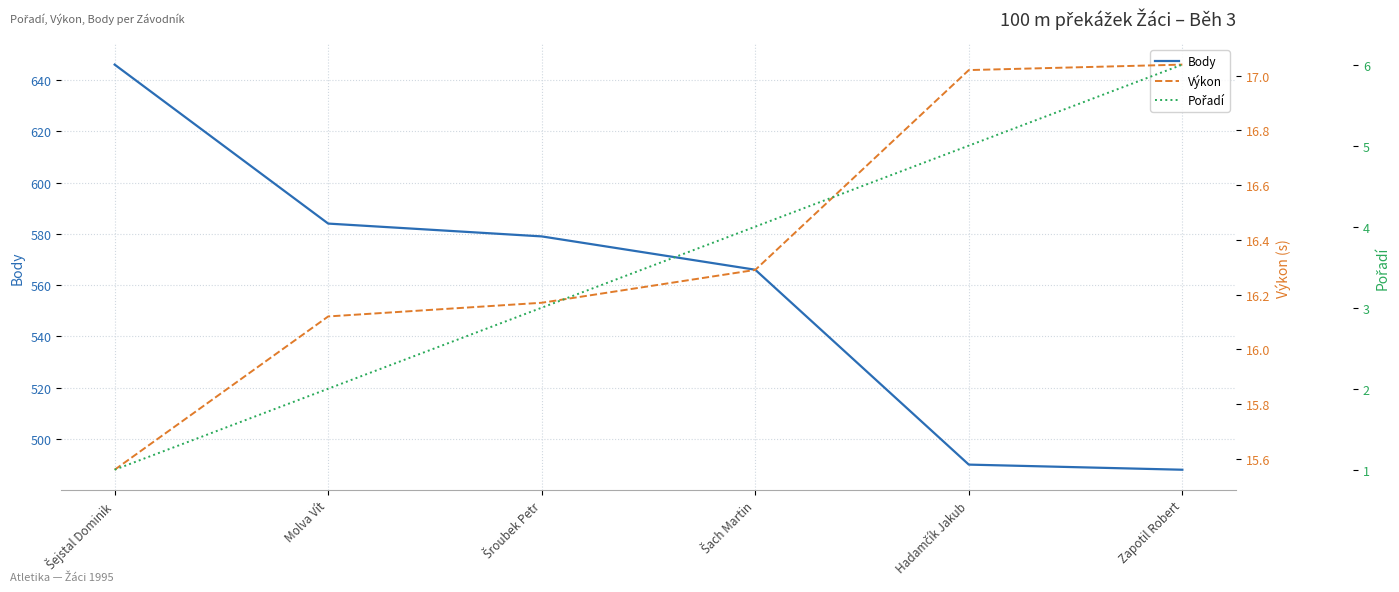

True or false: Body has a value of 863.8 at Hadamčík Jakub.

False